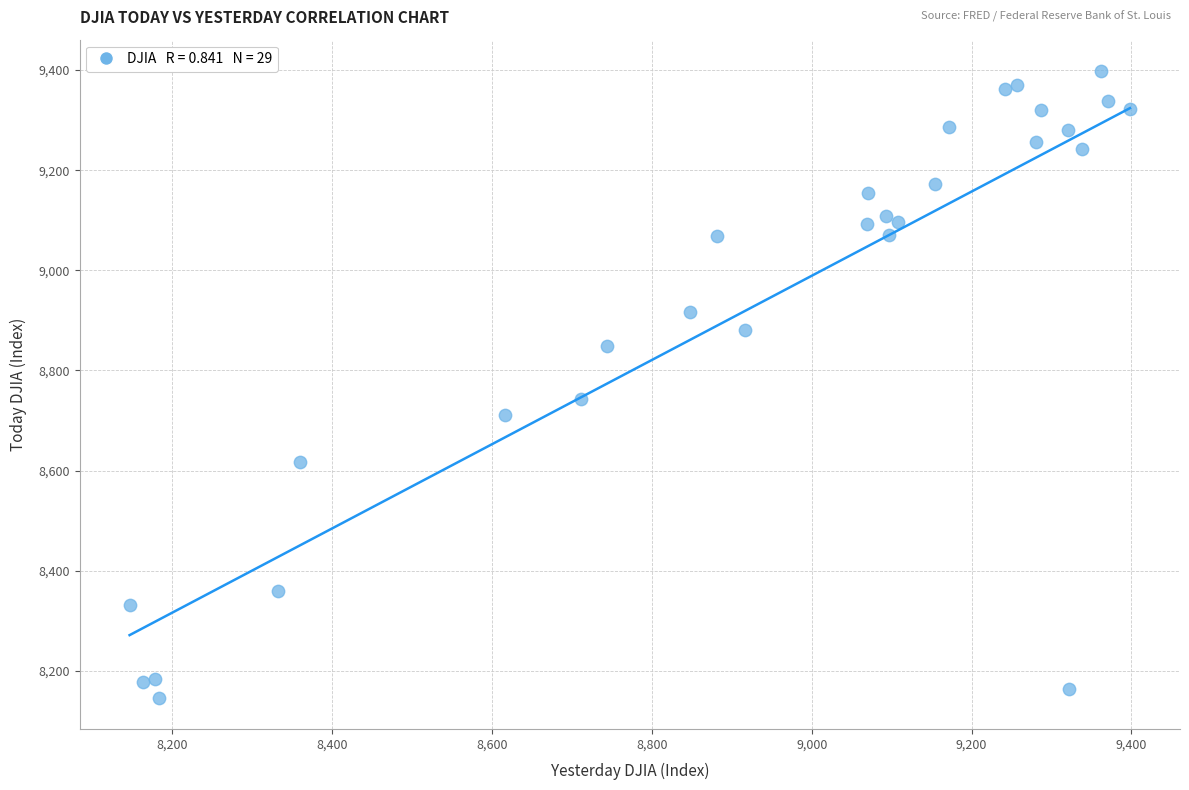

What Y value in the scatter plot is closest to 8772?

8743.9